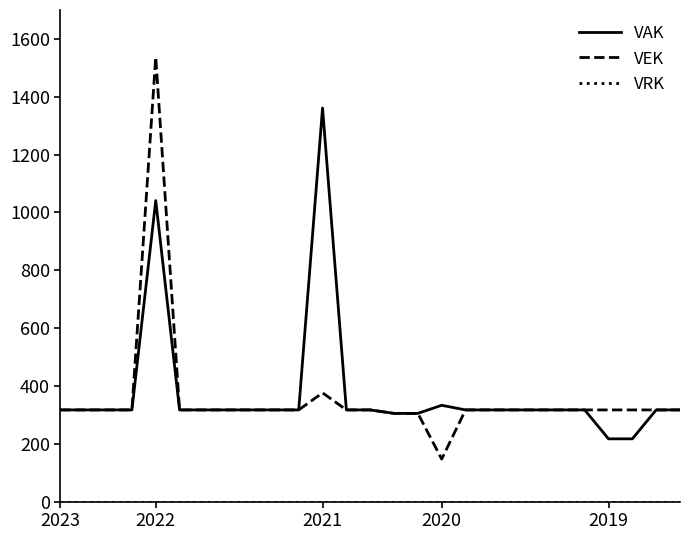

What is the highest value of the VAK series?

1361